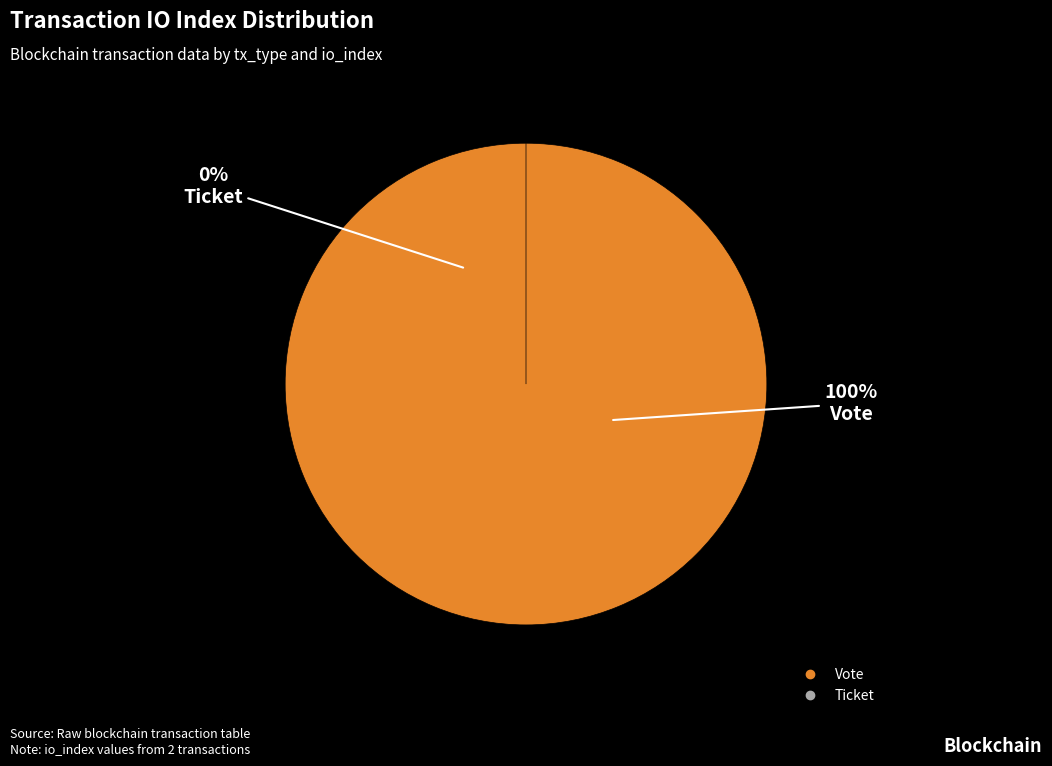

Which slice is the smallest?

Ticket (io_index=0)